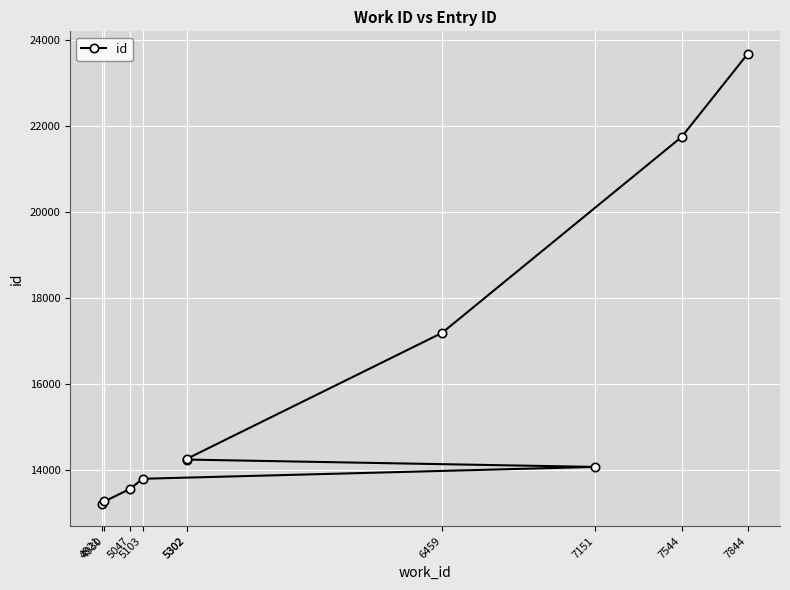

How many lines are shown in the chart?

1